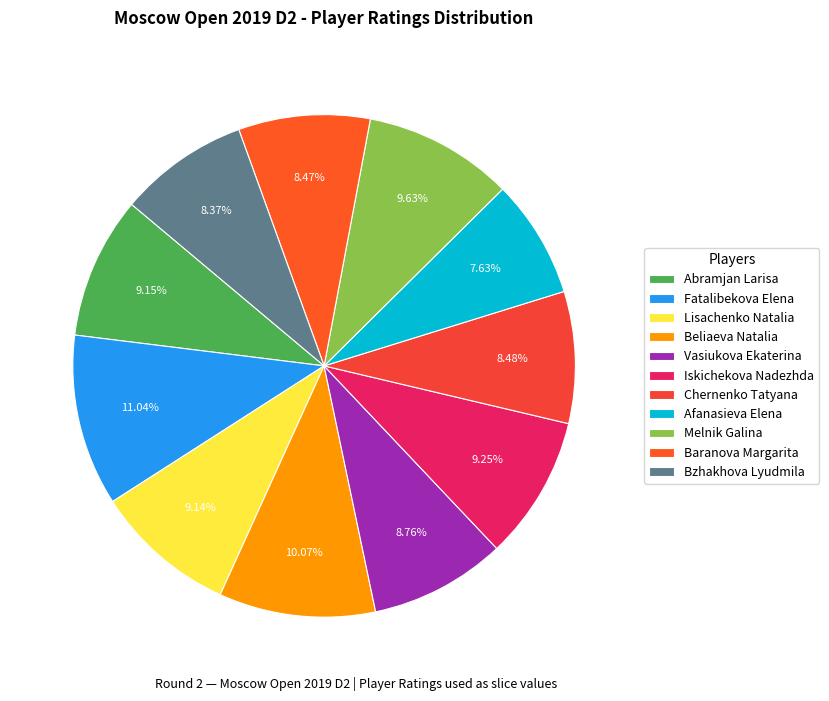

How many slices are in this pie chart?

11